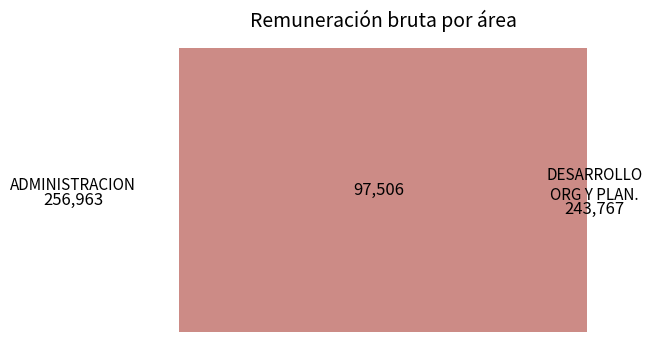

True or false: JURIDICO accounts for 3% of the total.

True